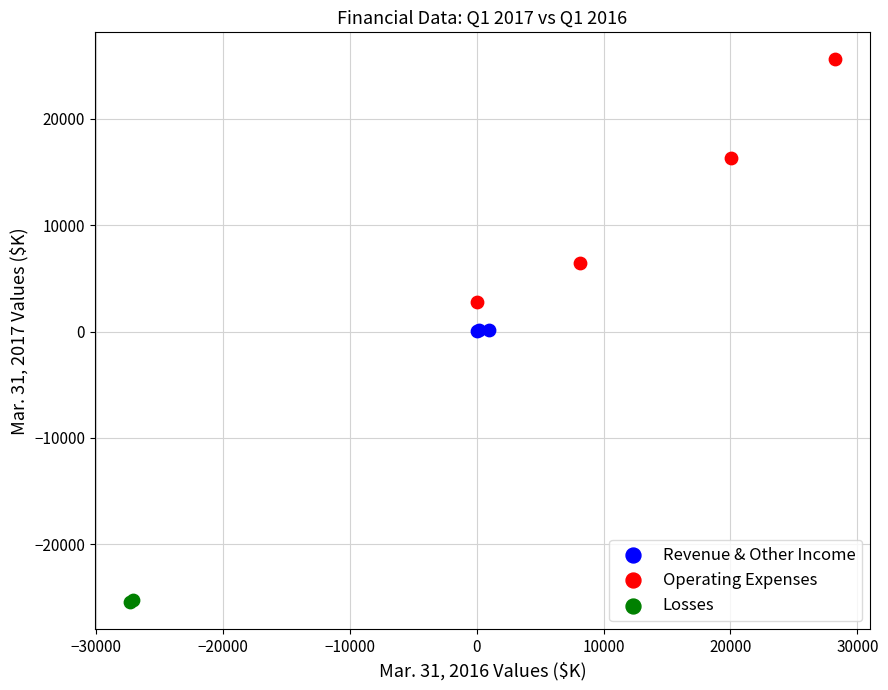

Which series reaches the maximum Y coordinate?

Operating Expenses